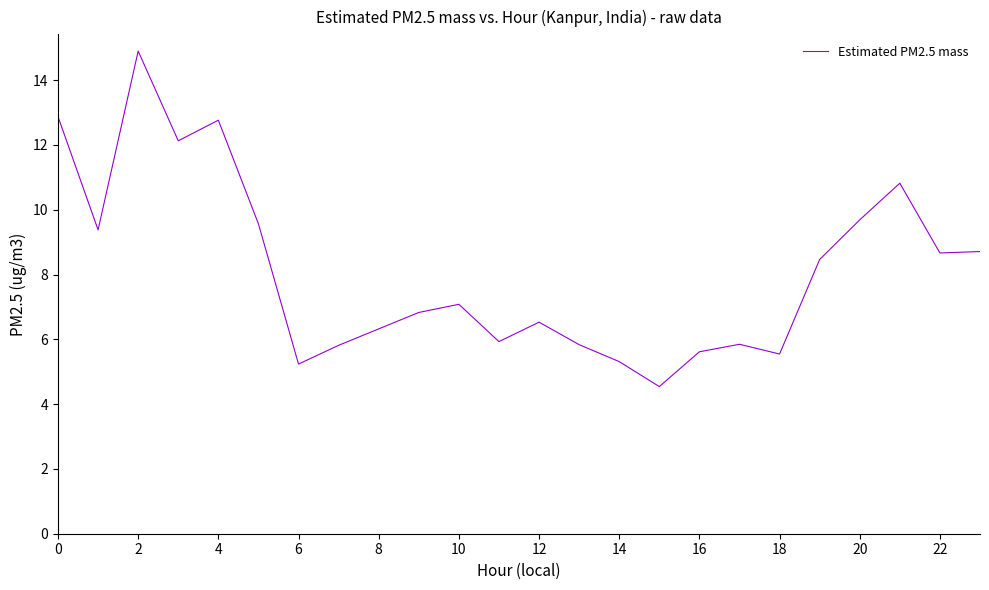

What is the greatest value displayed?

14.9